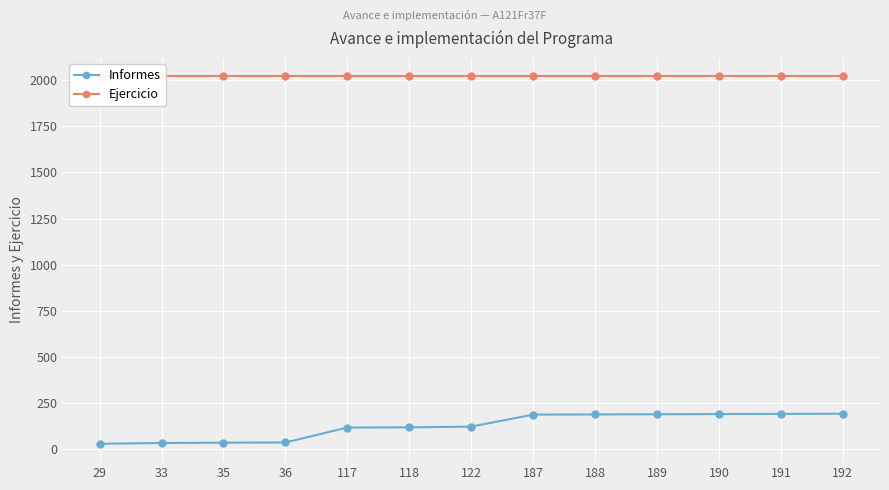

What is the value of the Informes point at the 8th from the left?

187